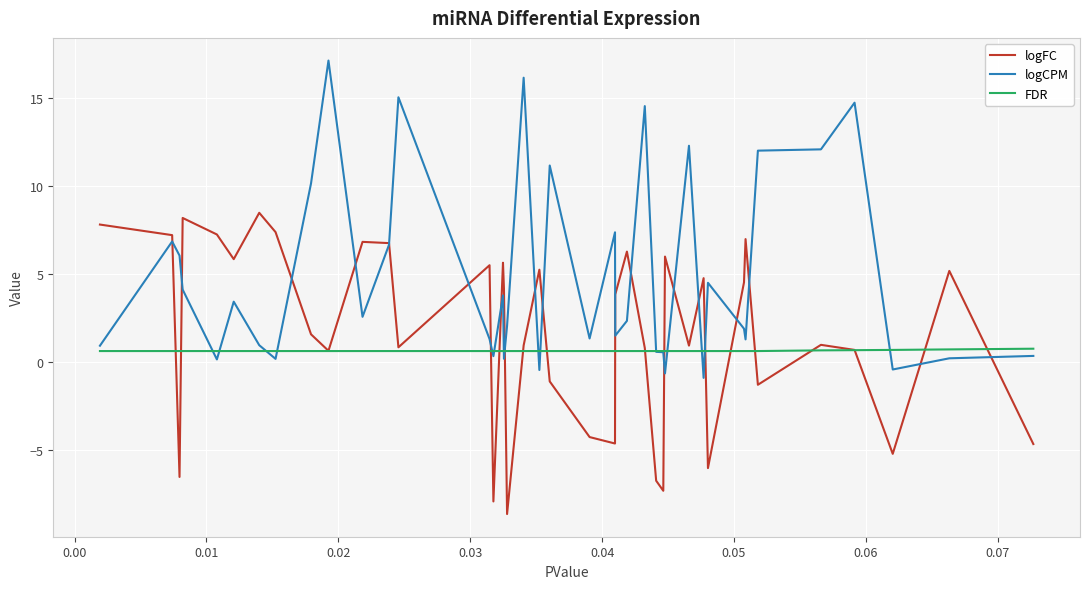

Which series has the largest total across all categories?

logCPM